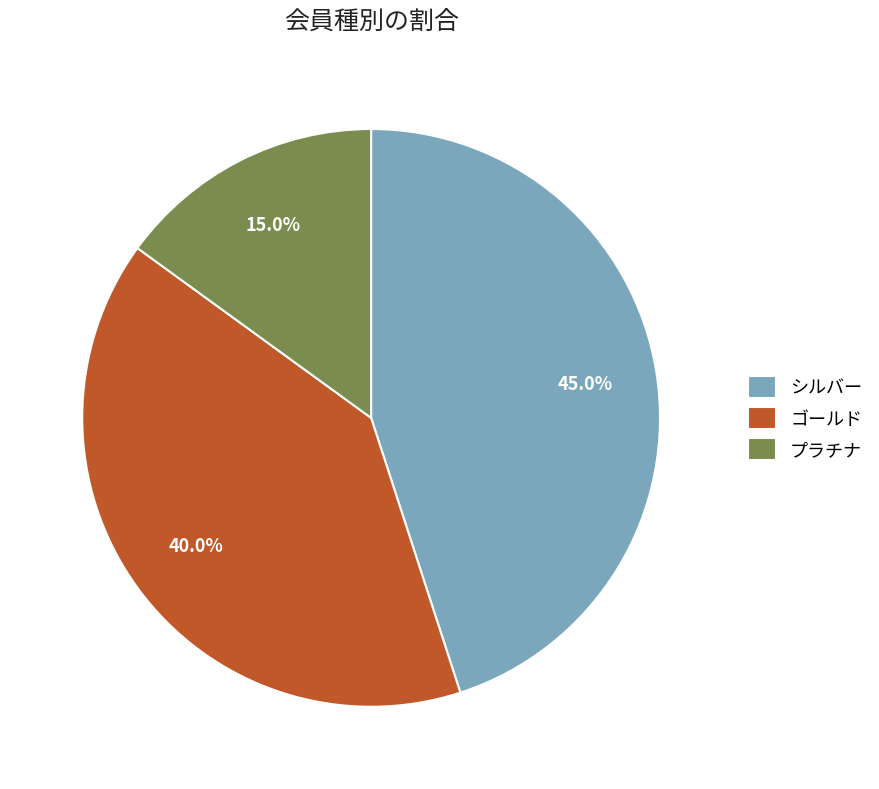

Which category has the biggest portion of the pie?

シルバー